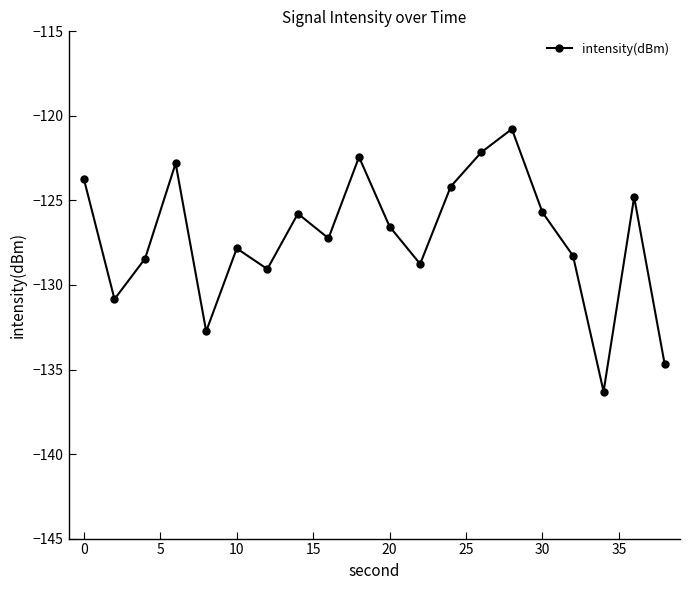

What is the value of the 19th point from the left?

-124.8